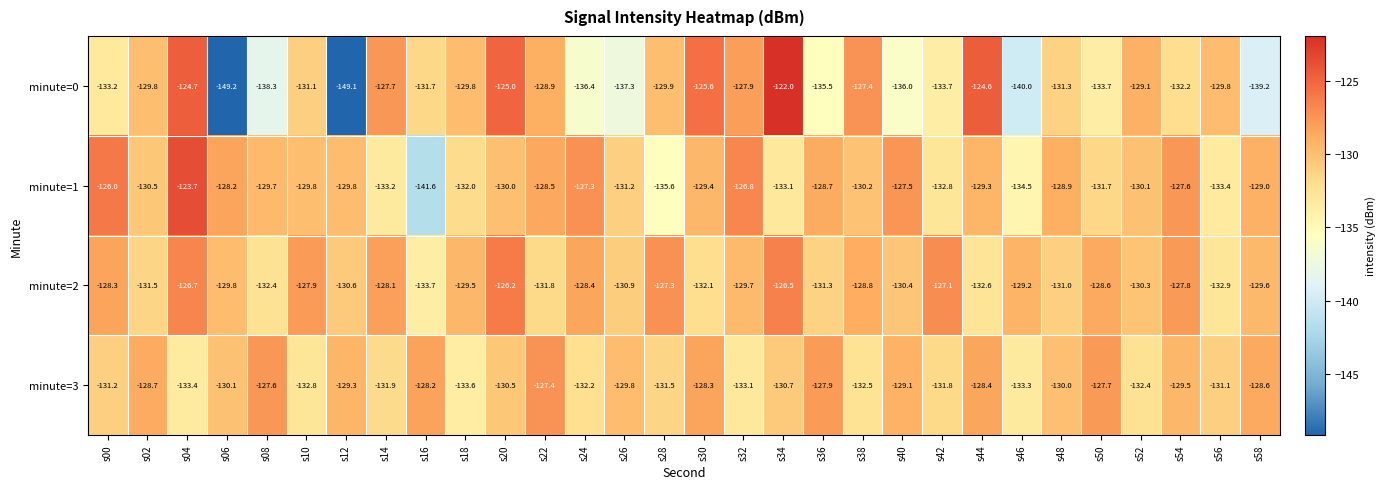

Which series has the largest total across all categories?

minute=2